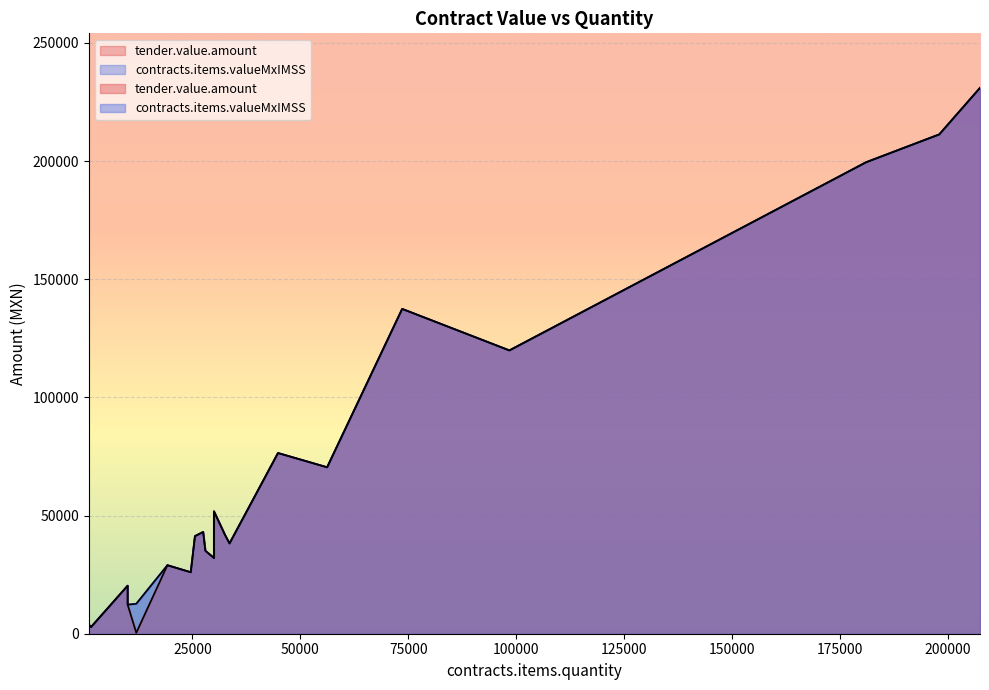

True or false: contracts.items.valueMxIMSS and tender.value.amount intersect in this chart.

False